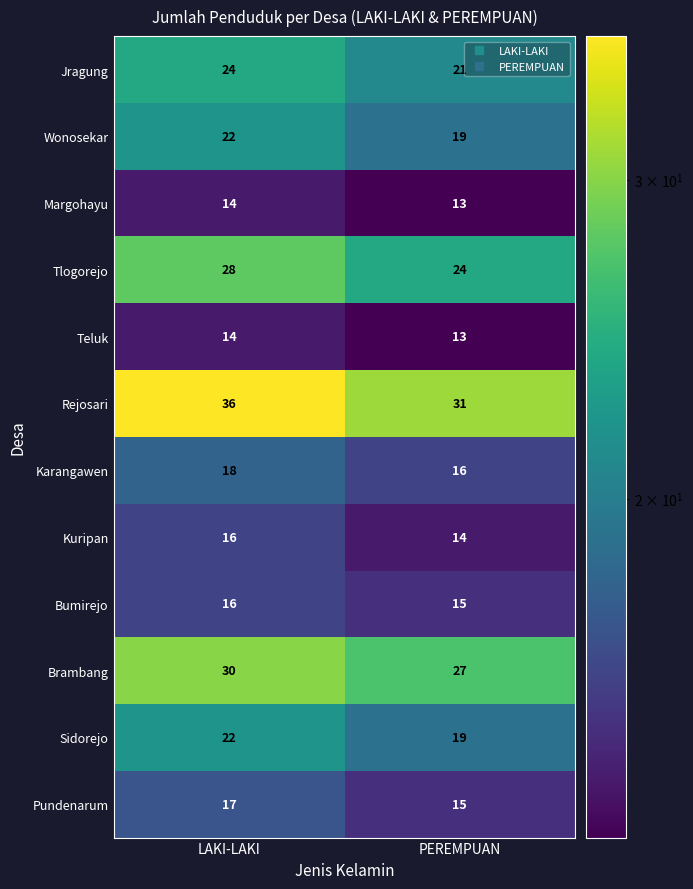

What is the average value of the Teluk series?

14